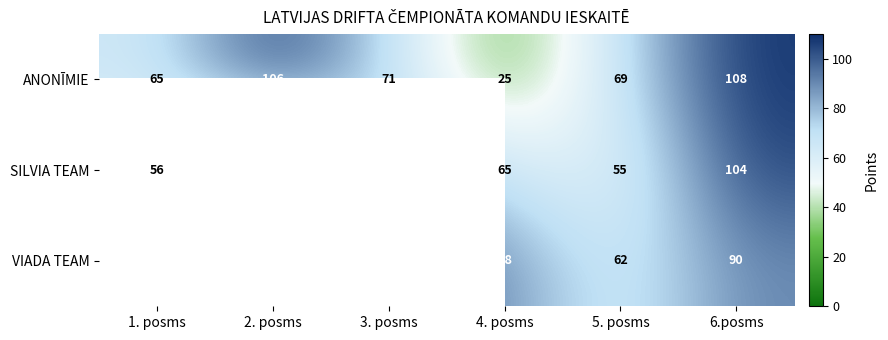

Between 1. posms and 3. posms, which is larger?

3. posms